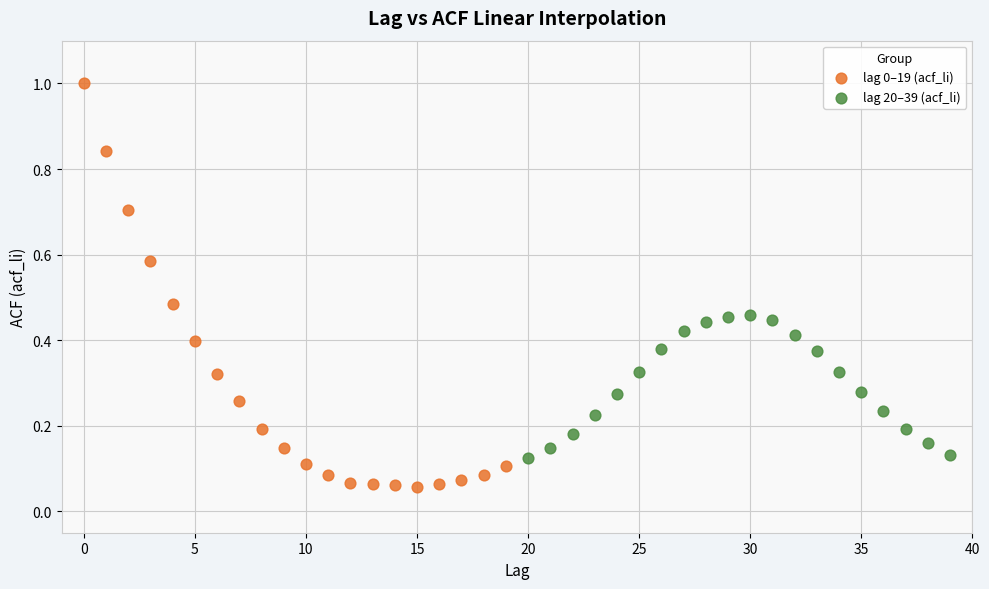

Which series contains the lowest Y value?

lag 0–19 (acf_li)